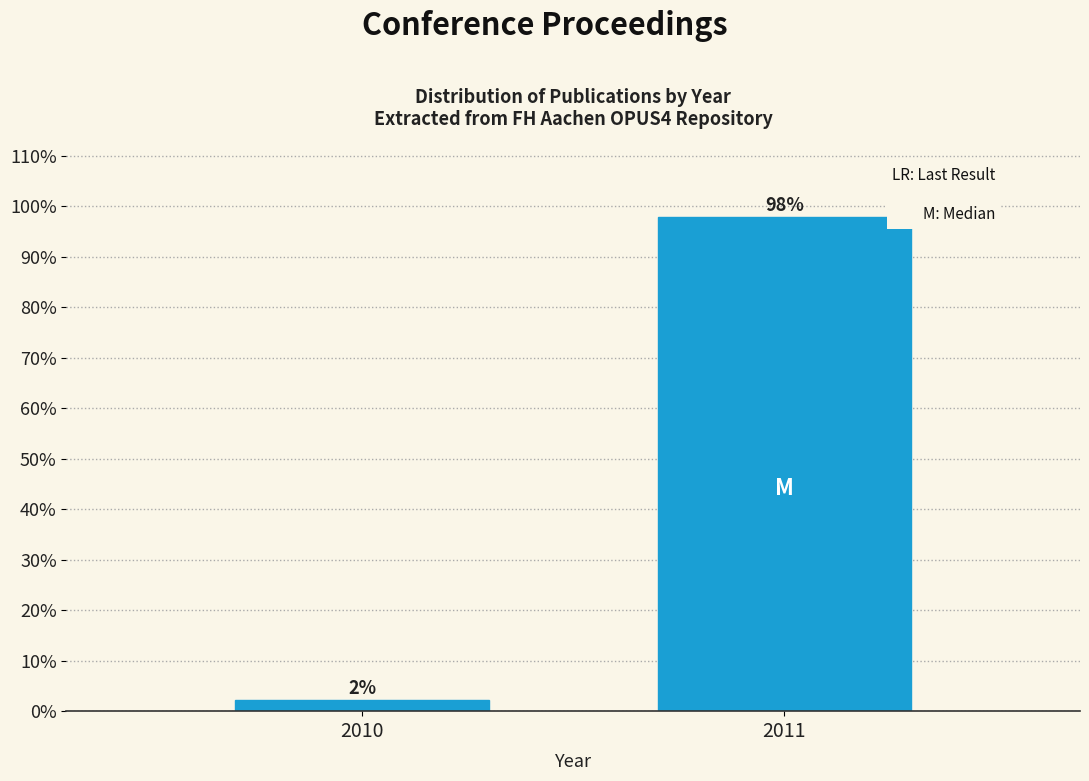

At which label does the data first exceed 97?

2011